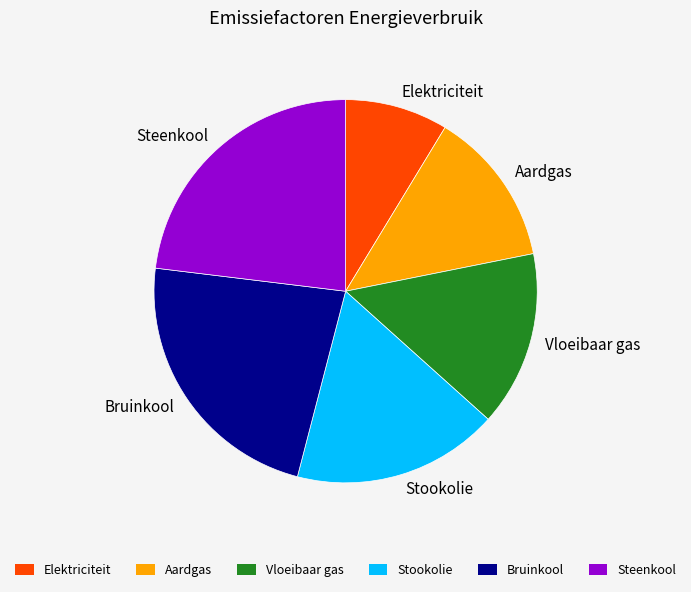

Which slice is the smallest?

Elektriciteit